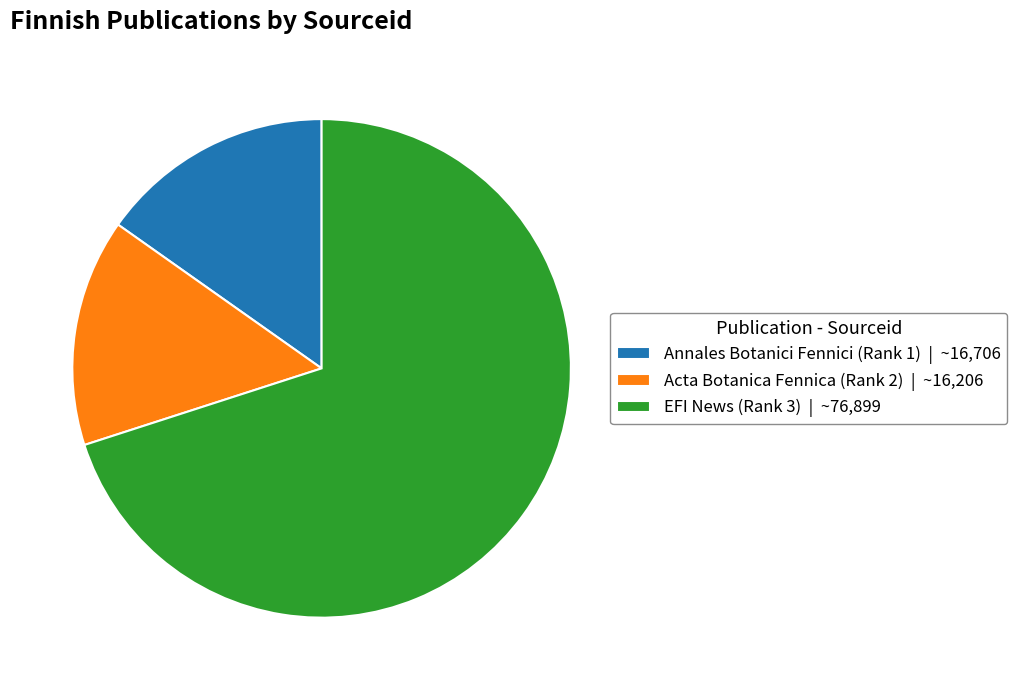

Does EFI News (Rank 3) | ~76,899 represent more than half of the total?

Yes